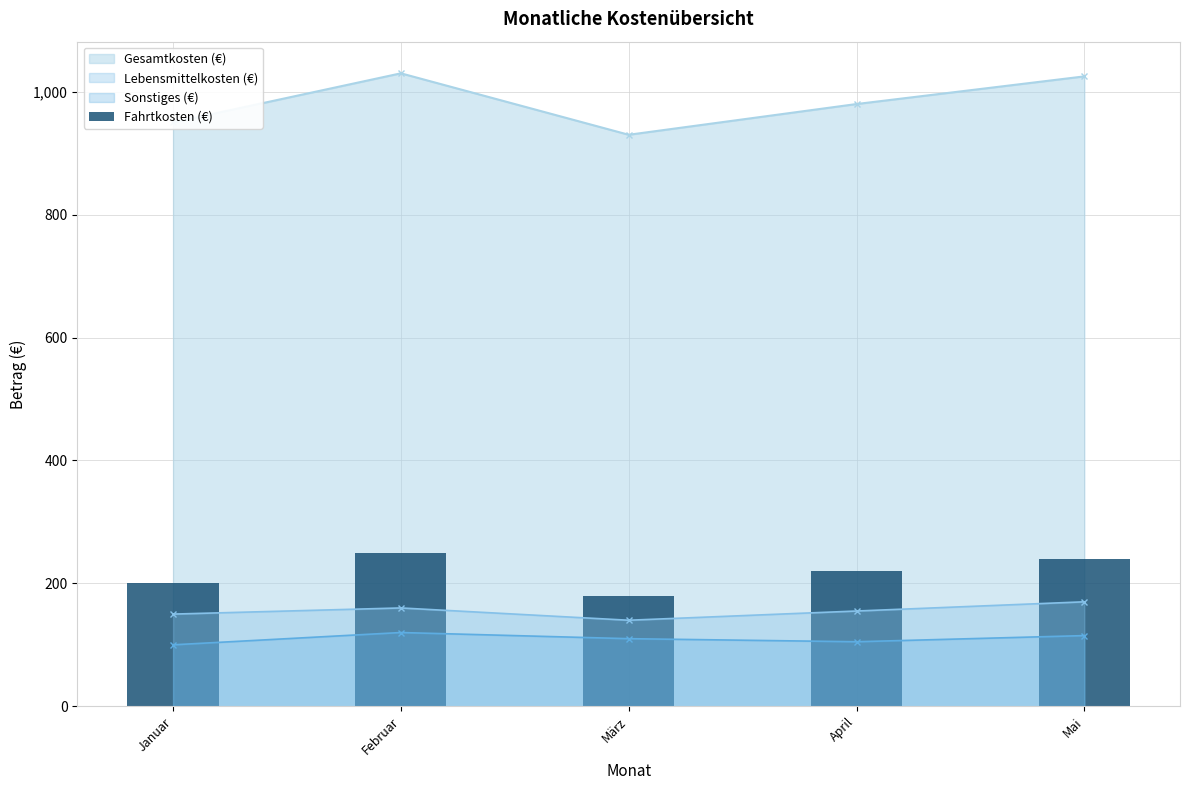

What is the change in value from März to April?

+40